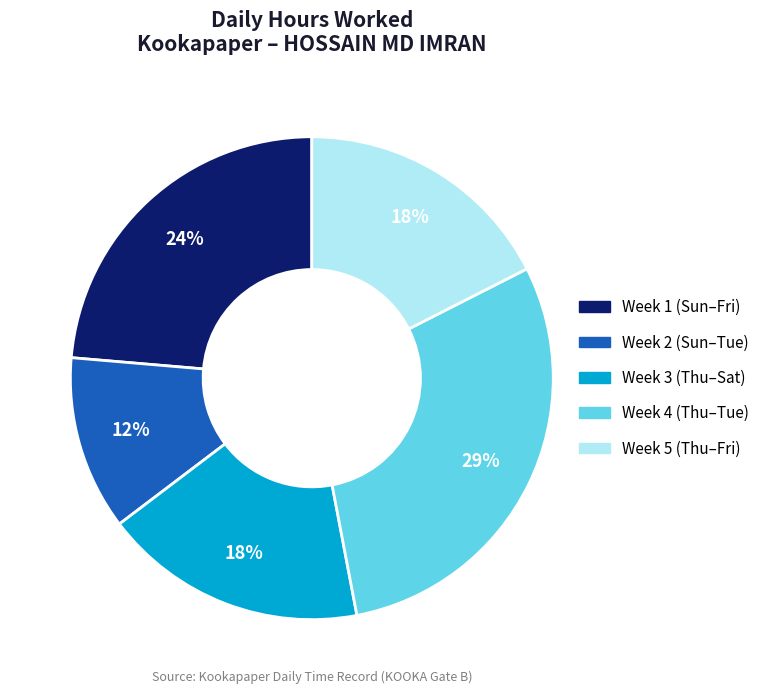

Does any single category account for the majority?

No